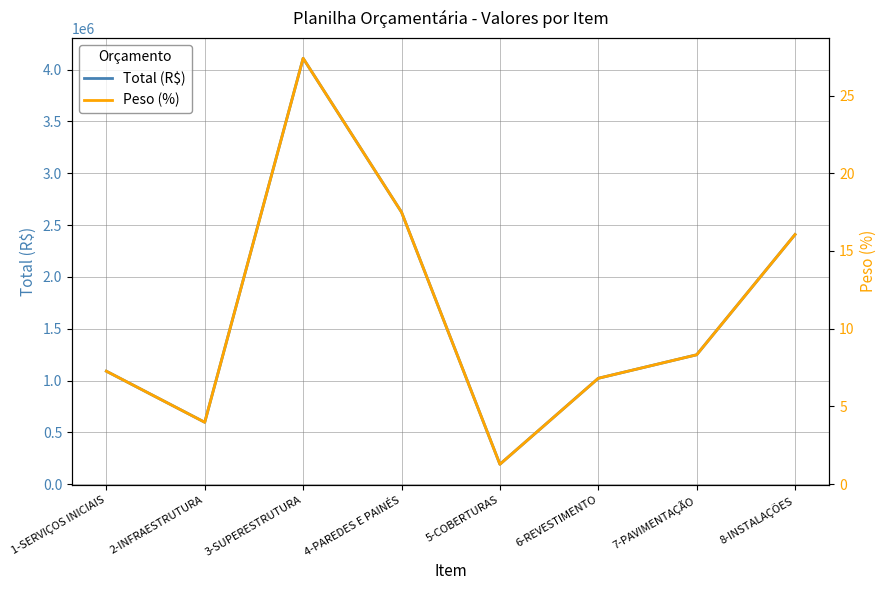

The value of Total (R$) at 8-INSTALAÇÕES is 2408803.8. True or false?

True